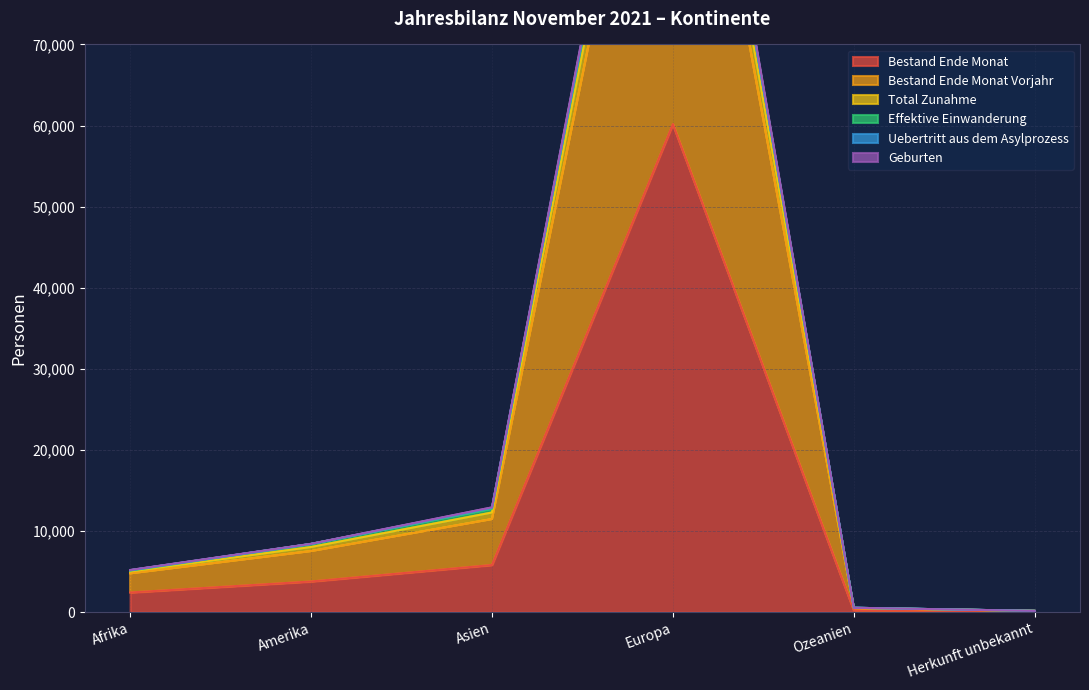

True or false: Bestand Ende Monat has a value of 2424 at Afrika.

True